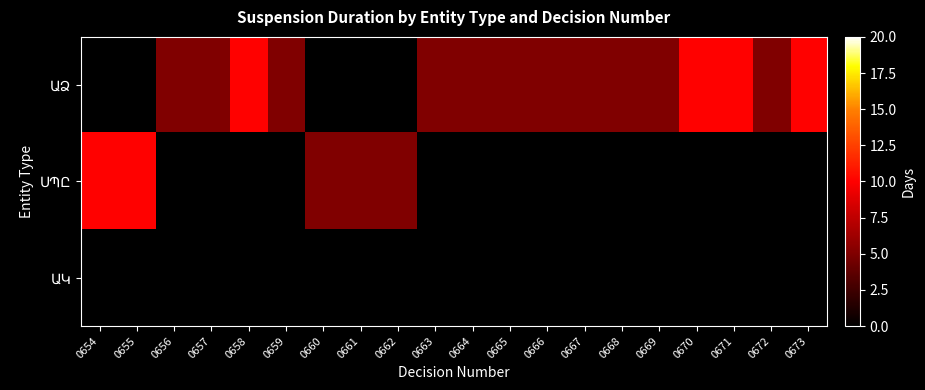

List the series in order of their peak value, highest first.

ԱՁ, ՍՊԸ, ԱԿ